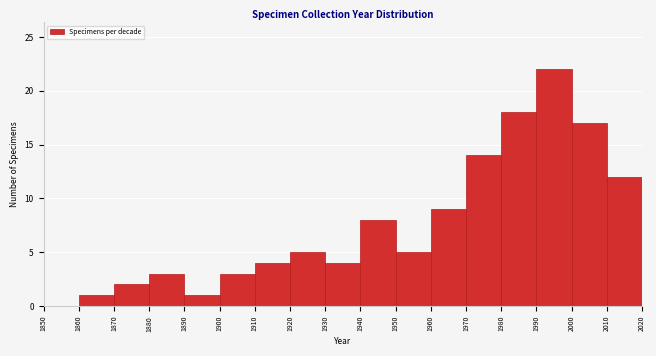

Over which range of the x-axis is the bar tallest?

1990 to 2000